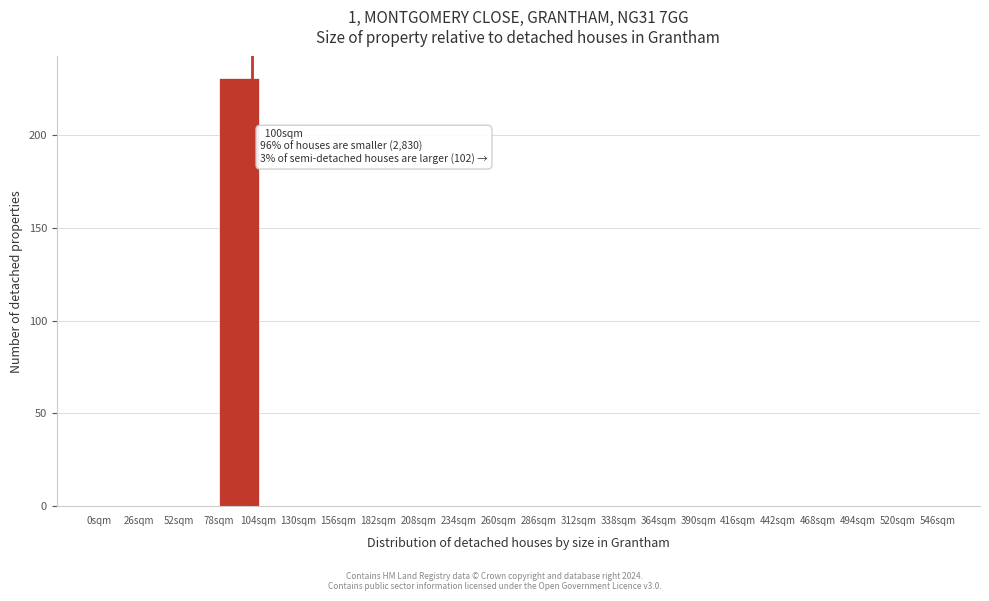

Which range on the x-axis has the tallest bar?

78 to 104